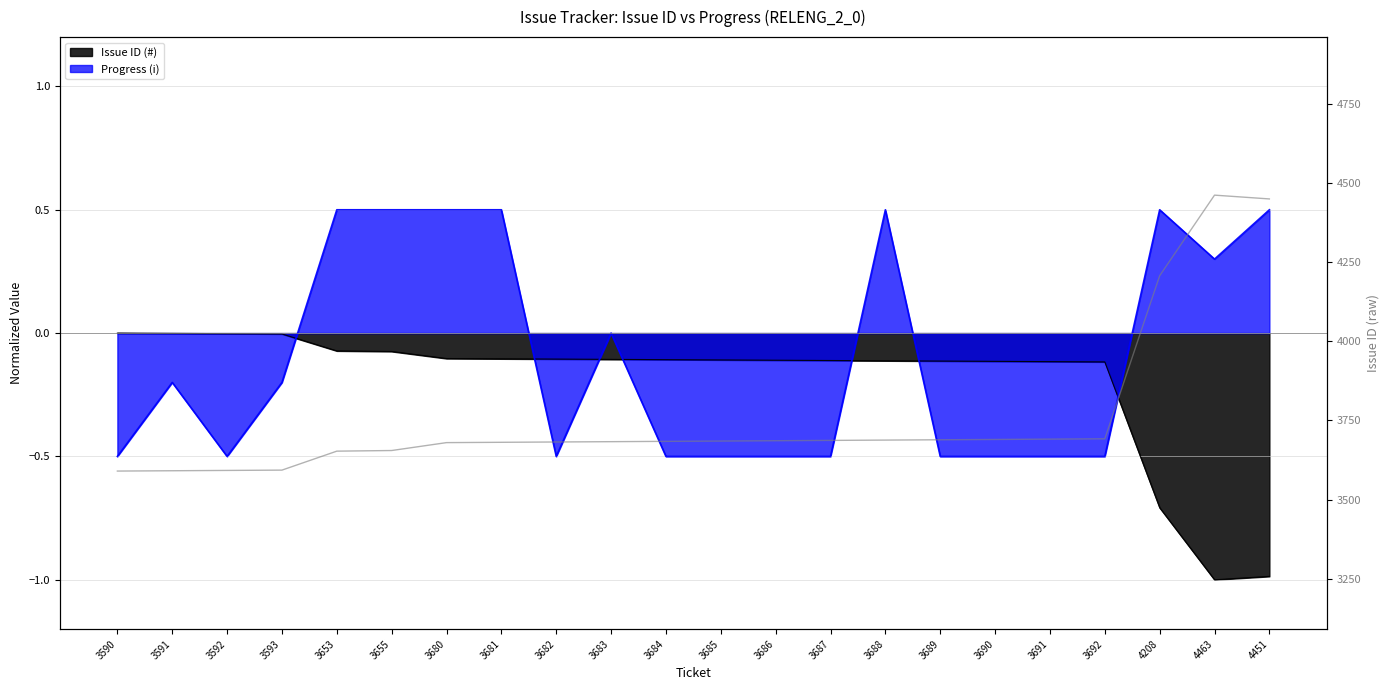

Read the value at 3690, to the nearest 50.

3700